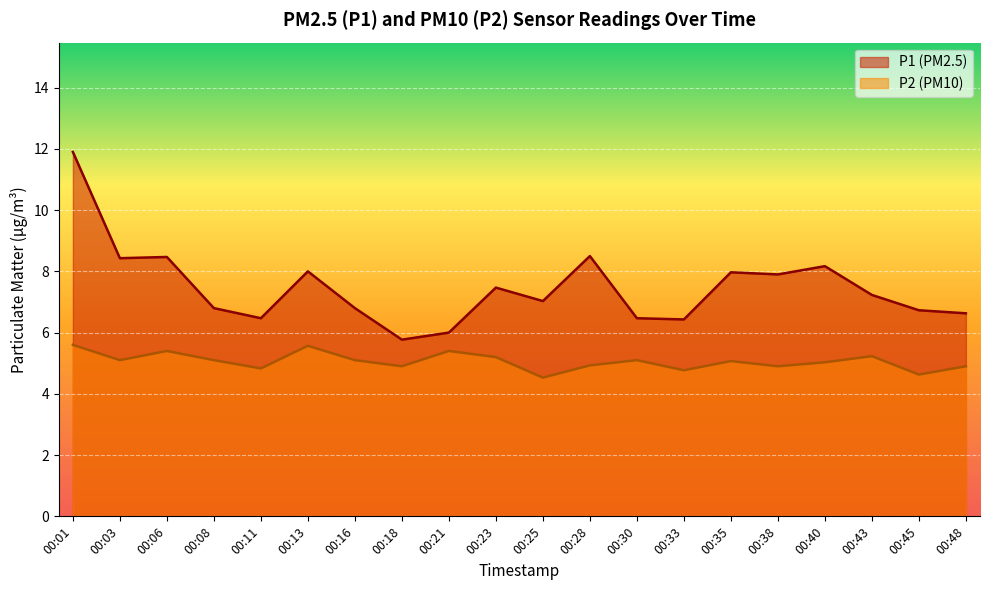

In P1, how many points are higher than both neighbors (excluding endpoints)?

6